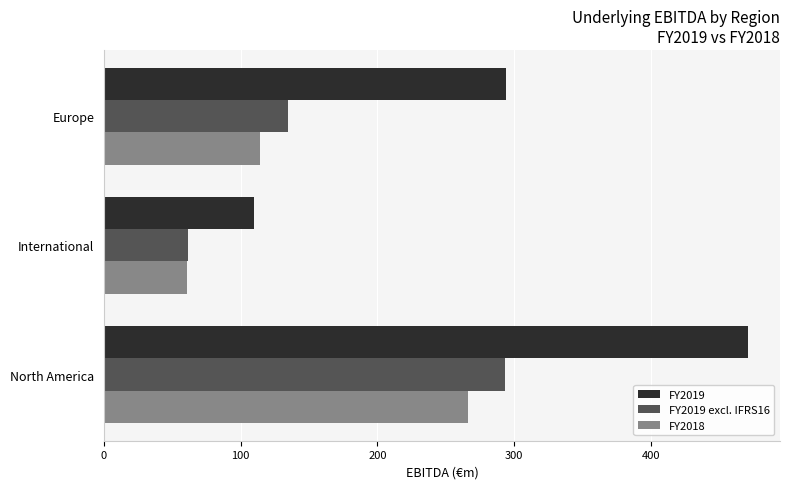

True or false: FY2018 has a value of 265.9 at North America.

True